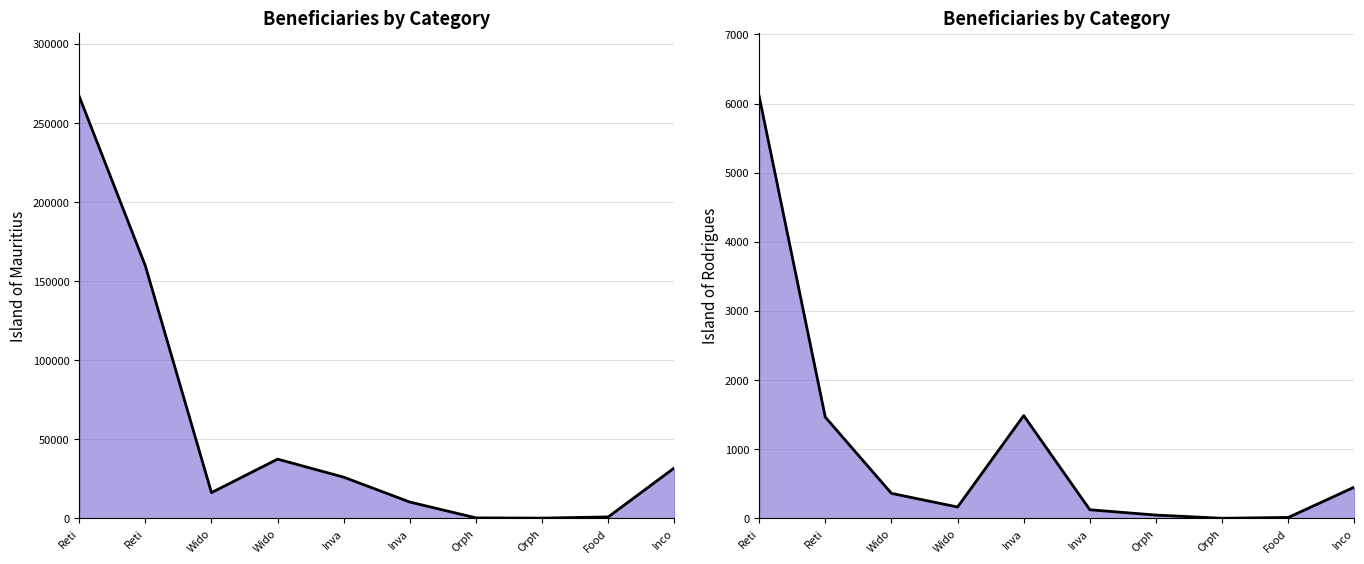

What are all the series names shown in the legend?

Island of Mauritius, Island of Rodrigues